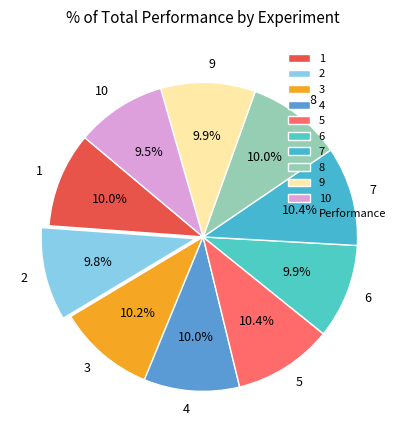

Does any single category account for the majority?

No